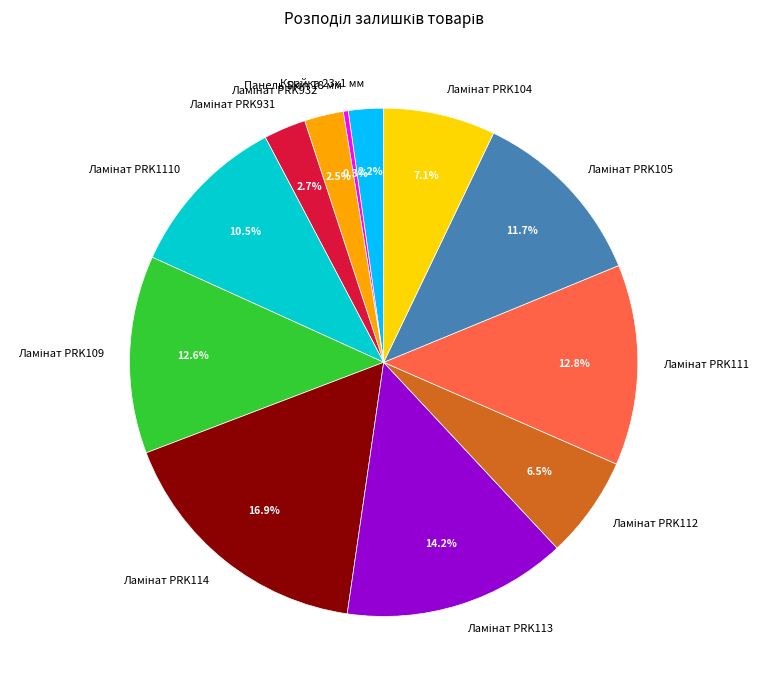

Does Панель Skin 18 мм represent more than half of the total?

No